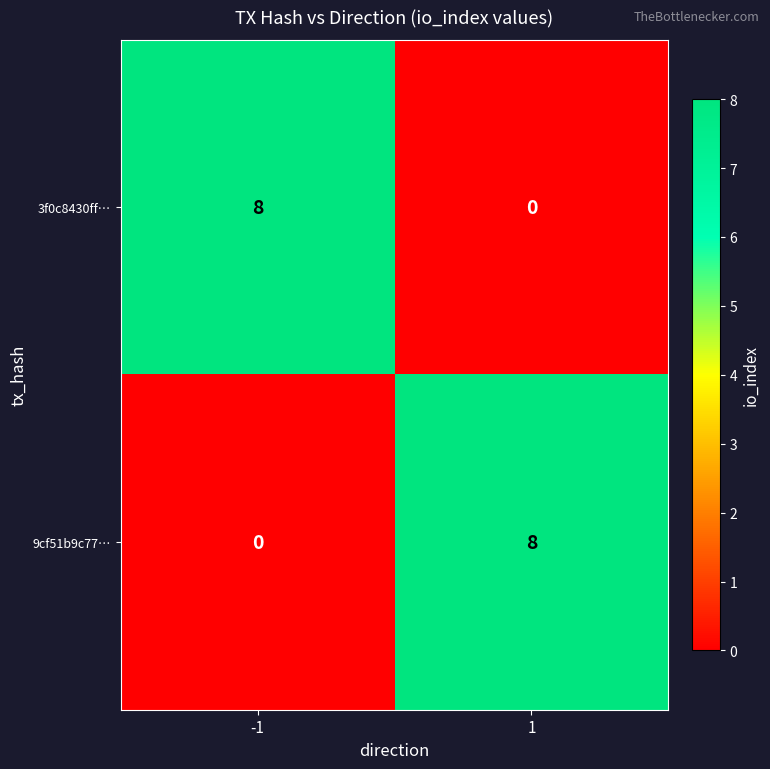

At 1, list the series in order from smallest to largest.

3f0c8430ff…, 9cf51b9c77…